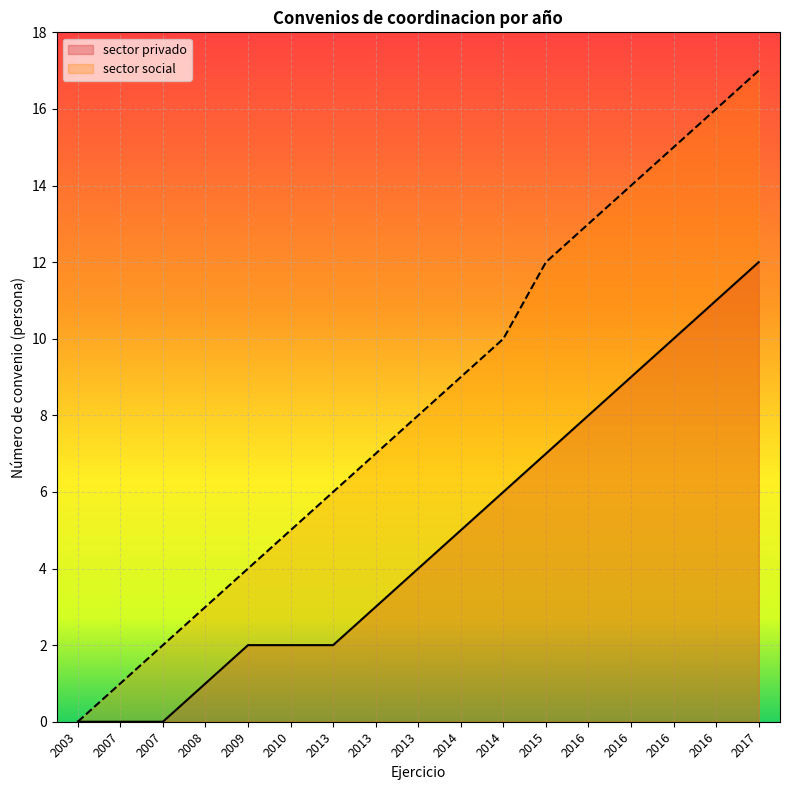

What is the difference between the maximum and minimum values in the sector social series?

17